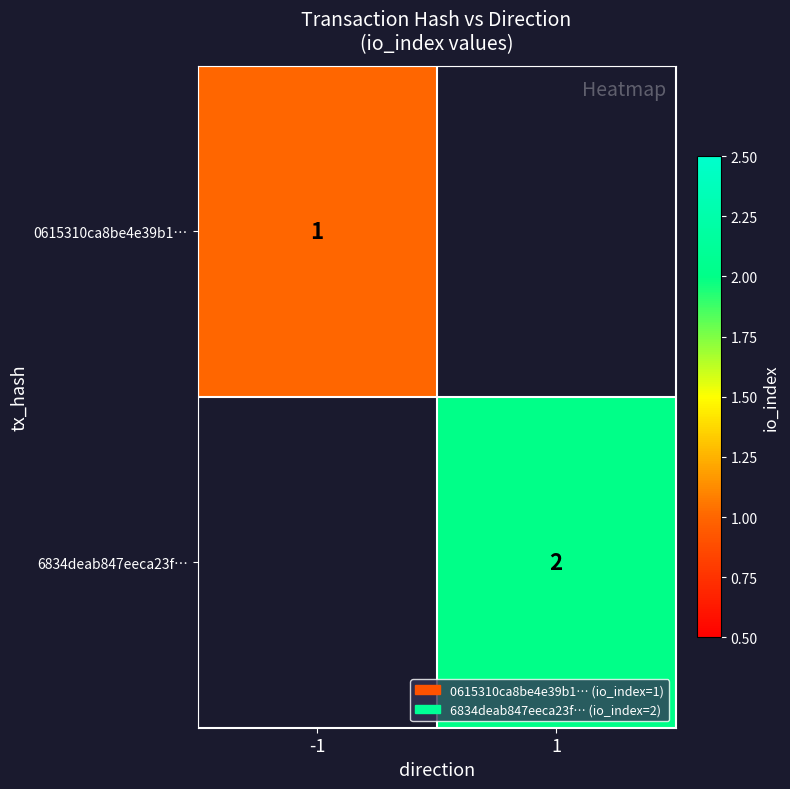

At how many categories does at least one series exceed 1?

1